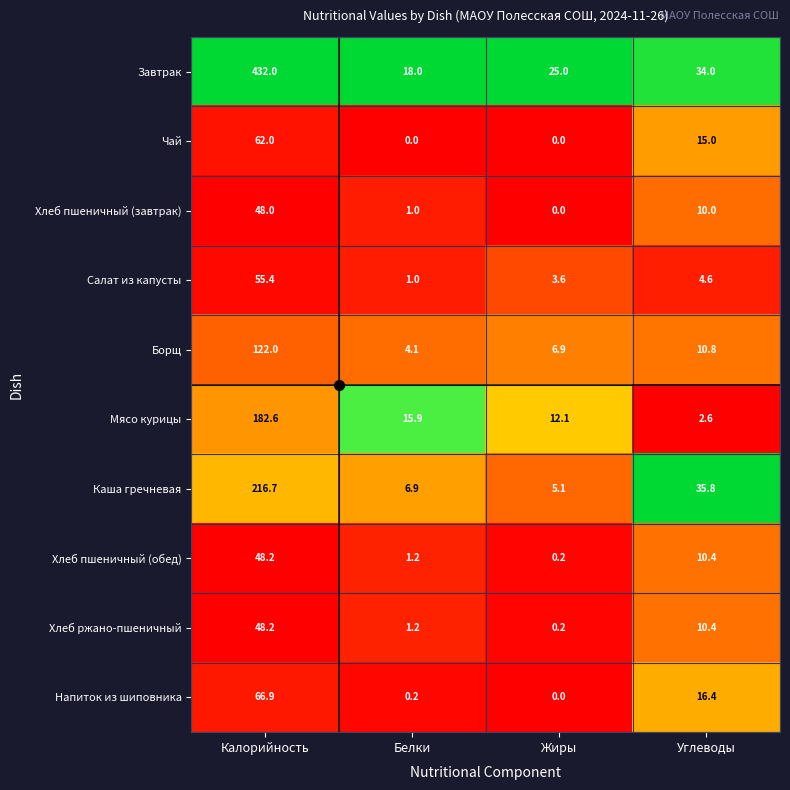

Which series has the widest spread of values?

Завтрак